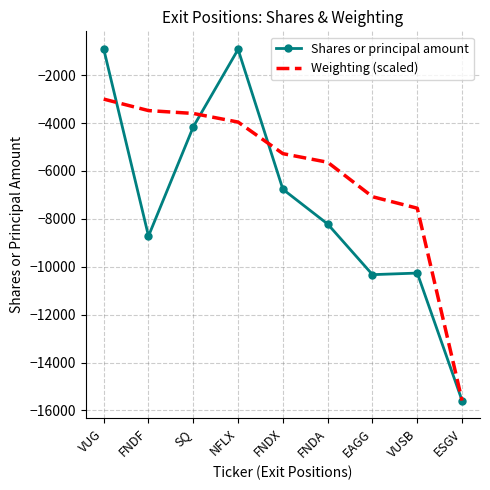

Where is Weighting (scaled) nearest to the value -9292?

VUSB